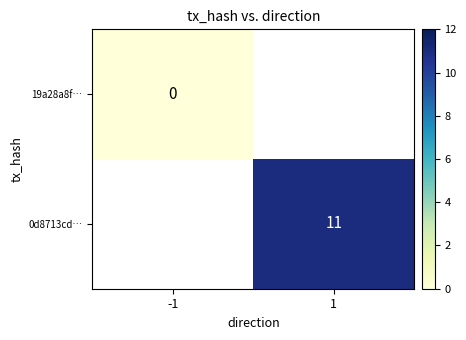

Is the value of 0d8713cd… at 1 greater than the value of 19a28a8f… at -1?

Yes